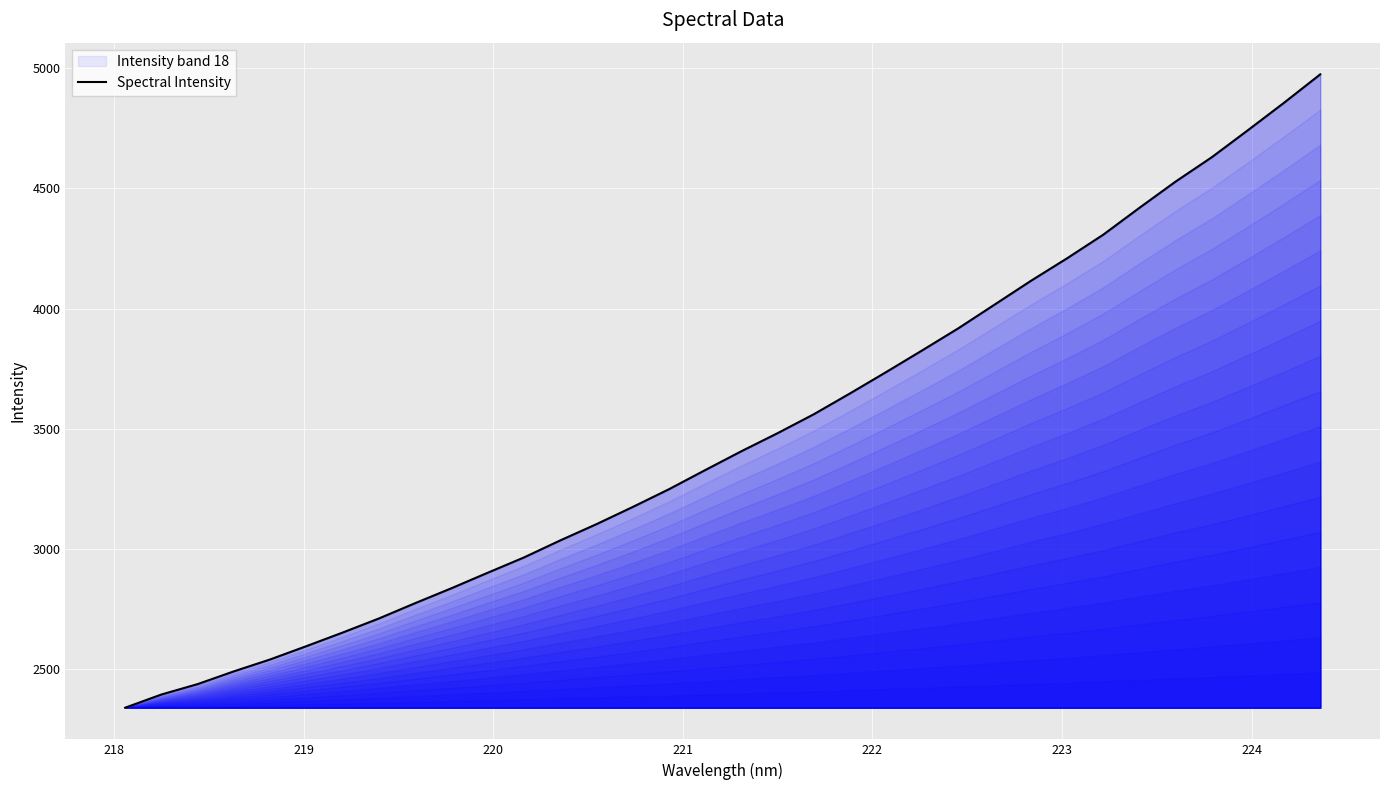

What is the difference between the maximum and minimum values?

2632.0